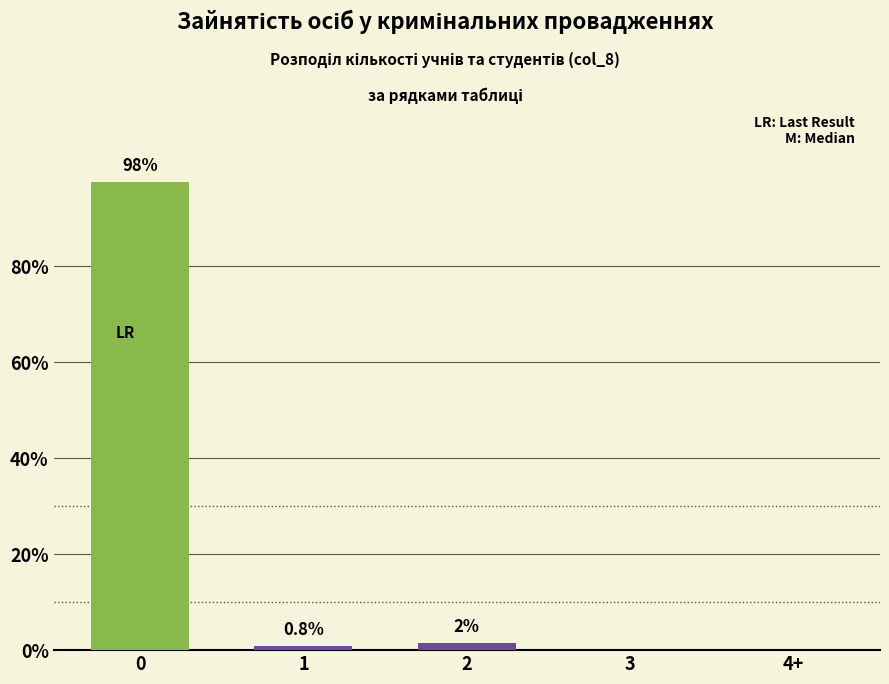

The value at 0 is 97.7. True or false?

True